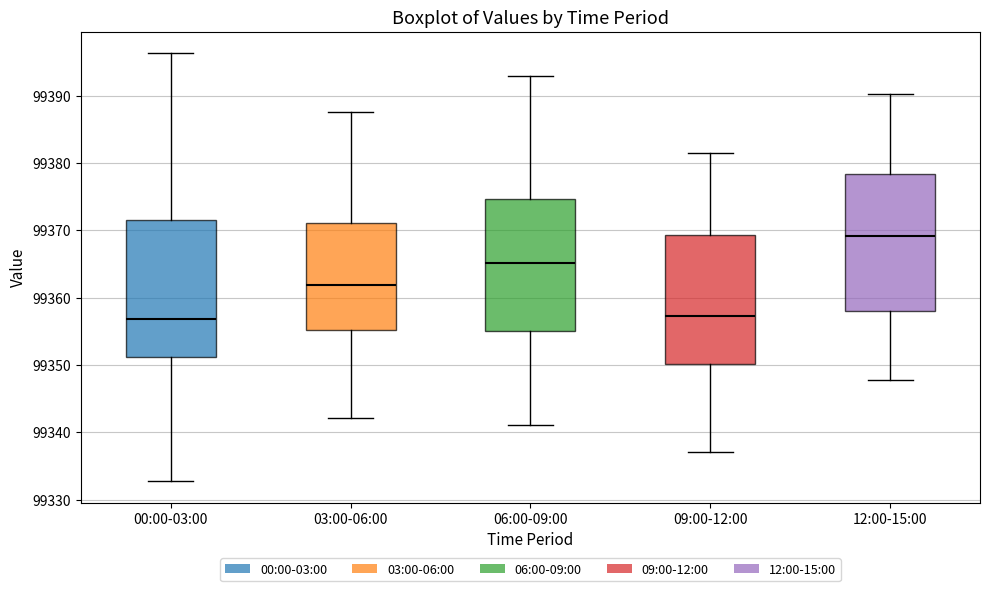

Which box has the highest median line?

12:00-15:00